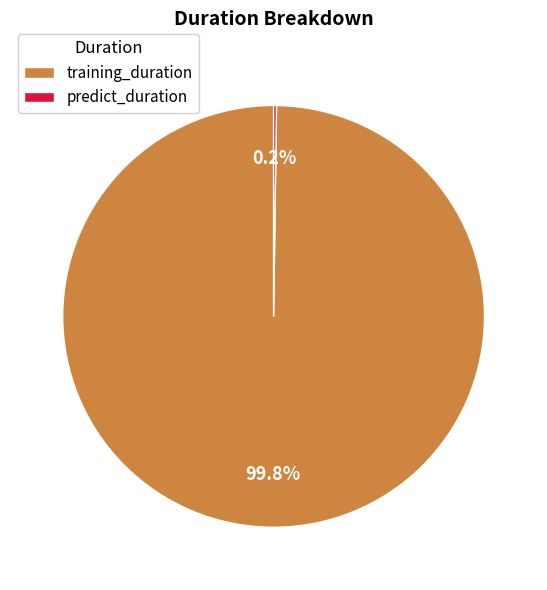

What portion of the pie excludes training_duration?

0.2%